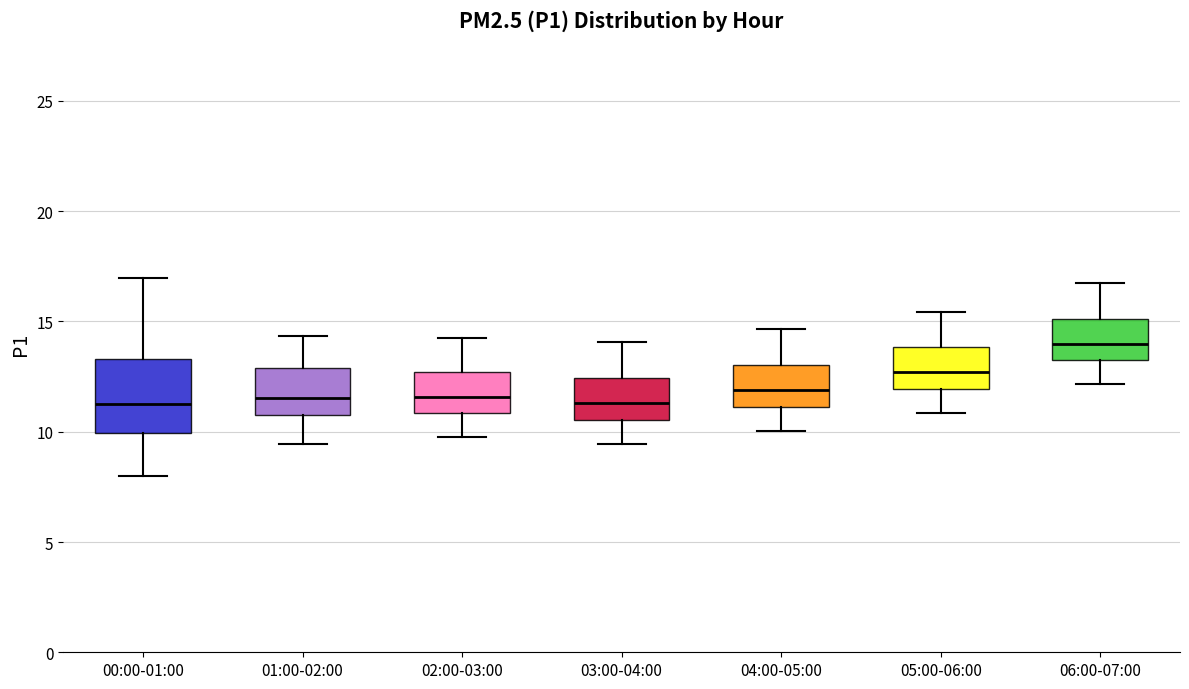

Where is the lower edge of the box for 01:00-02:00 on the y-axis? The values are not printed on the chart, so give them approximately, as read against the axis.

11.0